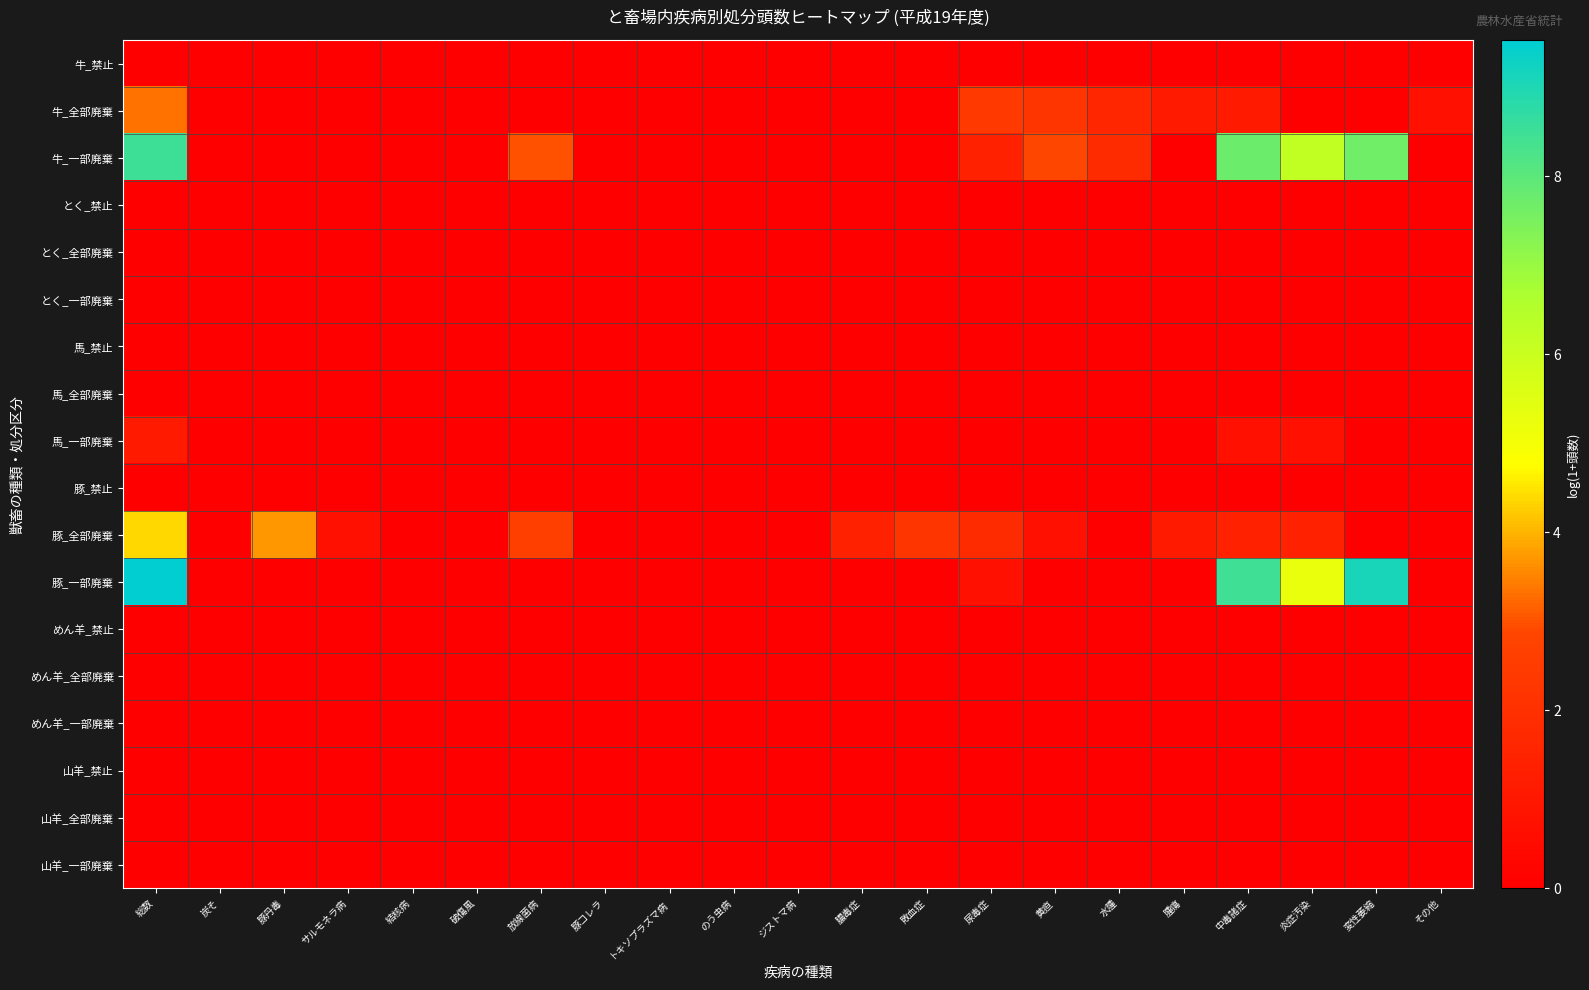

Rank the series by their maximum value, from highest to lowest.

豚_一部廃棄, 牛_一部廃棄, 豚_全部廃棄, 牛_全部廃棄, 馬_一部廃棄, 牛_禁止, とく_禁止, とく_全部廃棄, とく_一部廃棄, 馬_禁止, 馬_全部廃棄, 豚_禁止, めん羊_禁止, めん羊_全部廃棄, めん羊_一部廃棄, 山羊_禁止, 山羊_全部廃棄, 山羊_一部廃棄